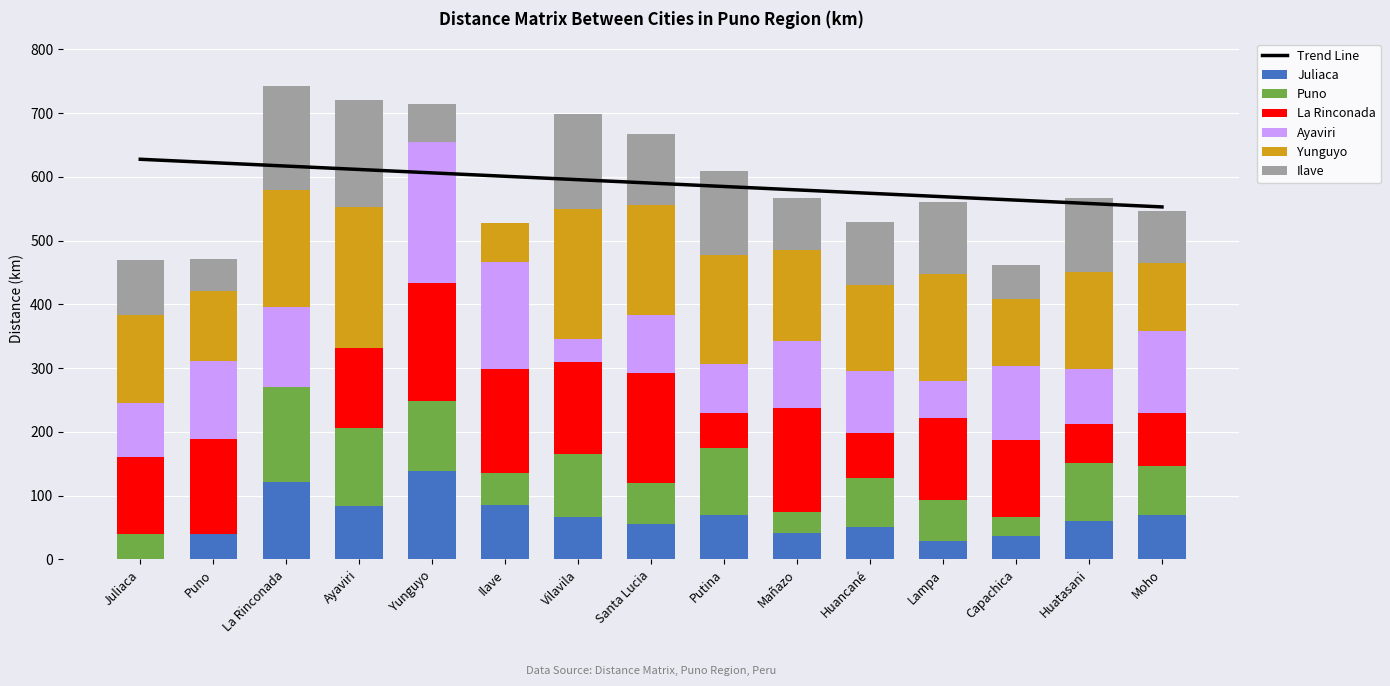

What is the maximum value shown in the chart?

221